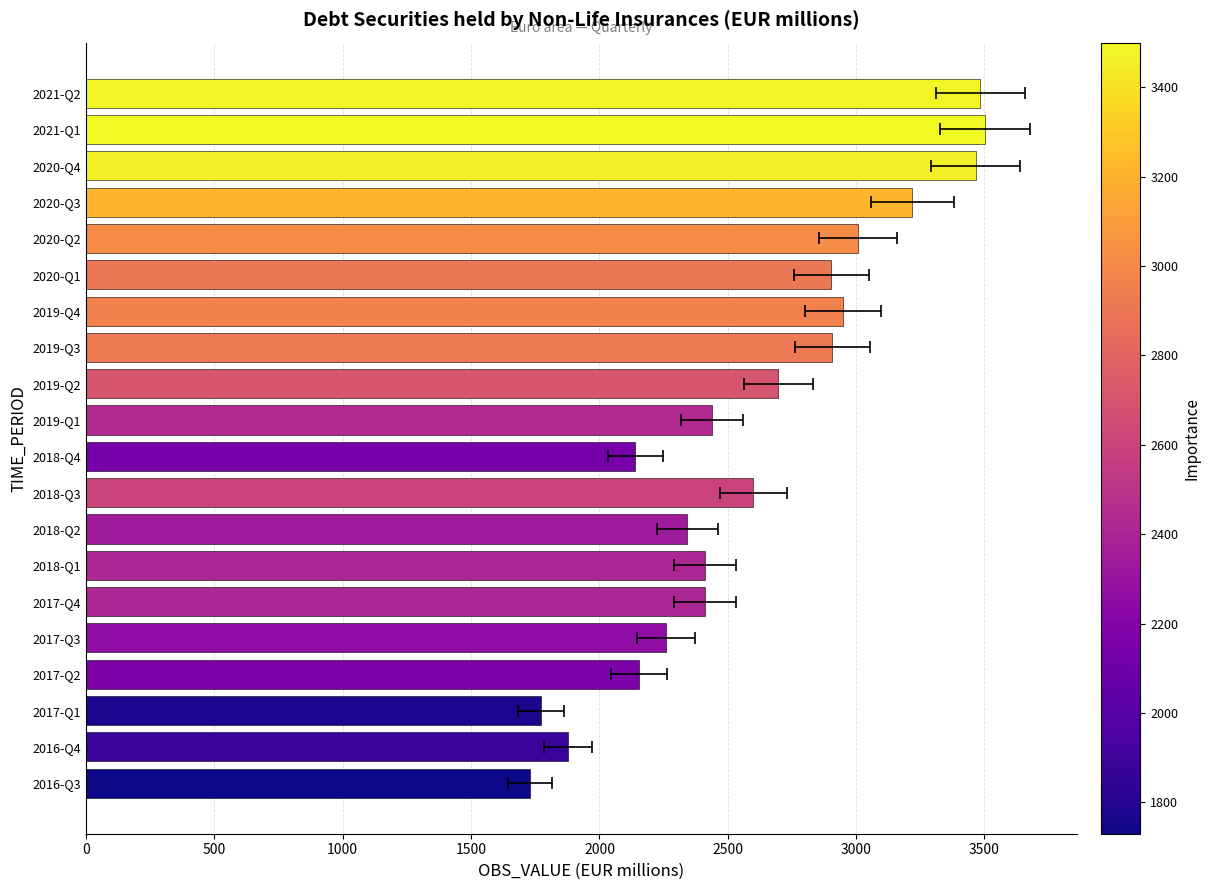

What is the value of the 12th bar from the left?

2696.4